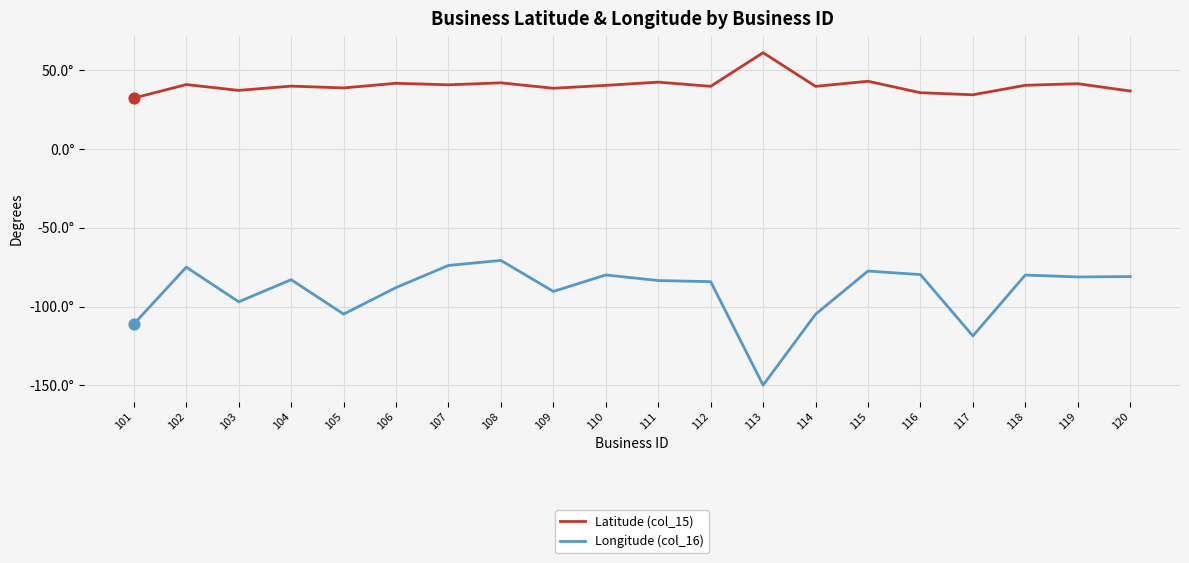

At which category is the sum across all series the highest?

108